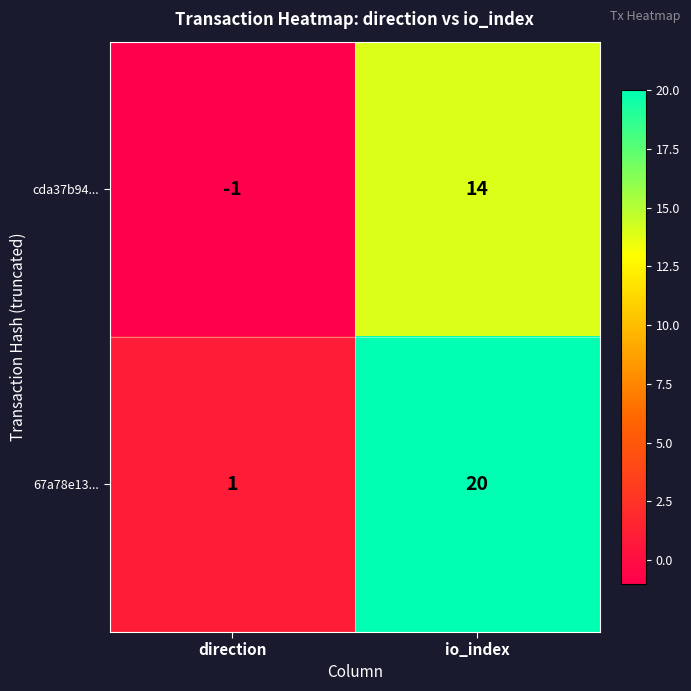

Rank the series by their maximum value, from highest to lowest.

67a78e13..., cda37b94...